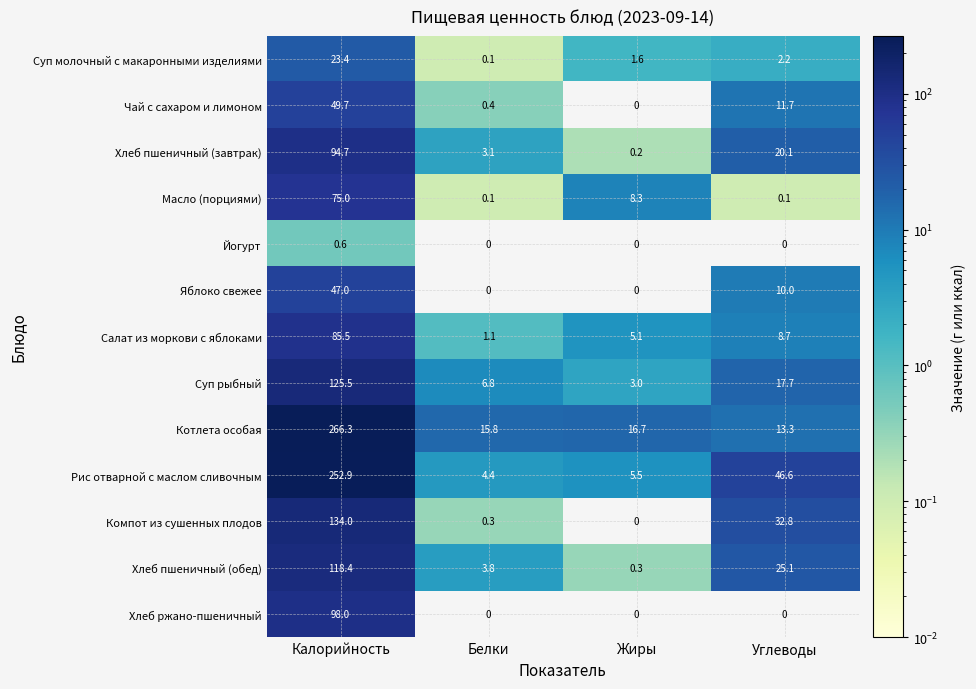

List the series in order of their peak value, highest first.

Котлета особая, Рис отварной с маслом сливочным, Компот из сушенных плодов, Суп рыбный, Хлеб пшеничный (обед), Хлеб ржано-пшеничный, Хлеб пшеничный (завтрак), Салат из моркови с яблоками, Масло (порциями), Чай с сахаром и лимоном, Яблоко свежее, Суп молочный с макаронными изделиями, Йогурт